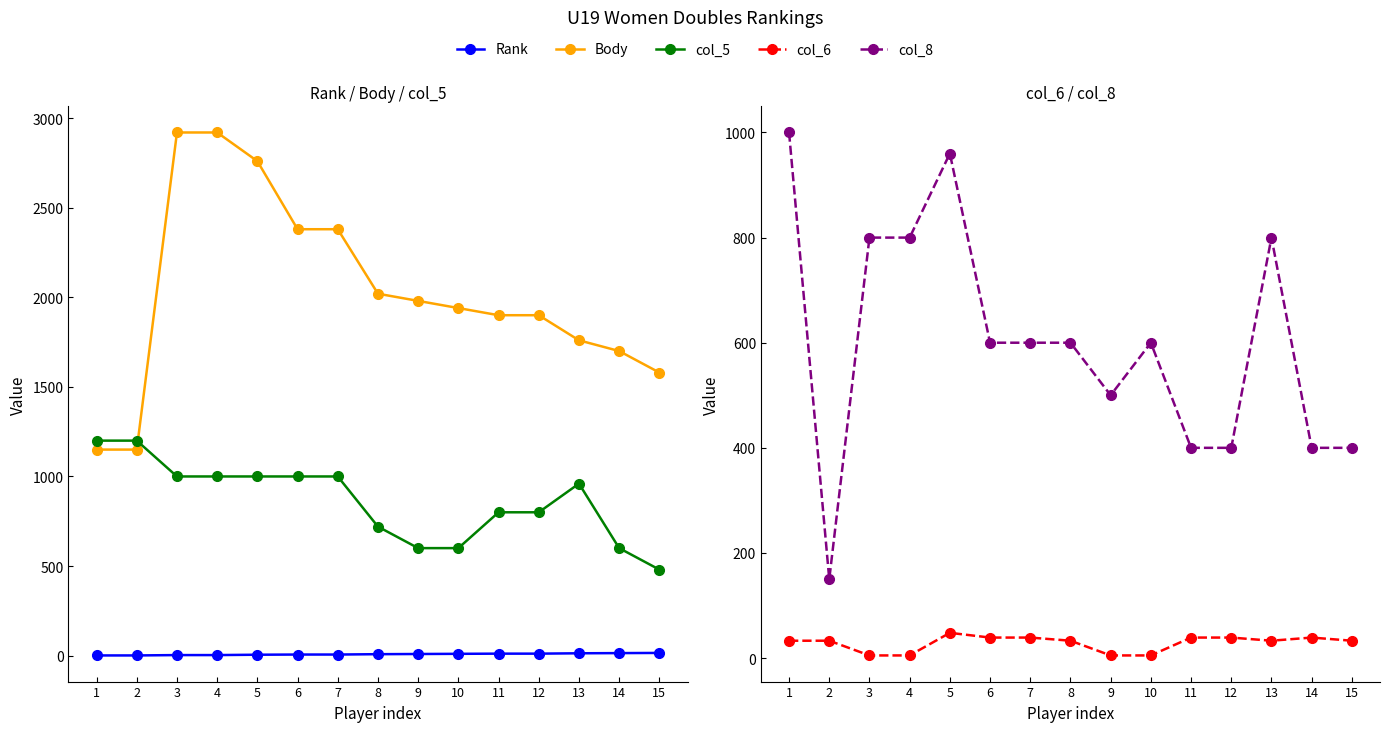

Which category has the highest value in the col_5 series?

1